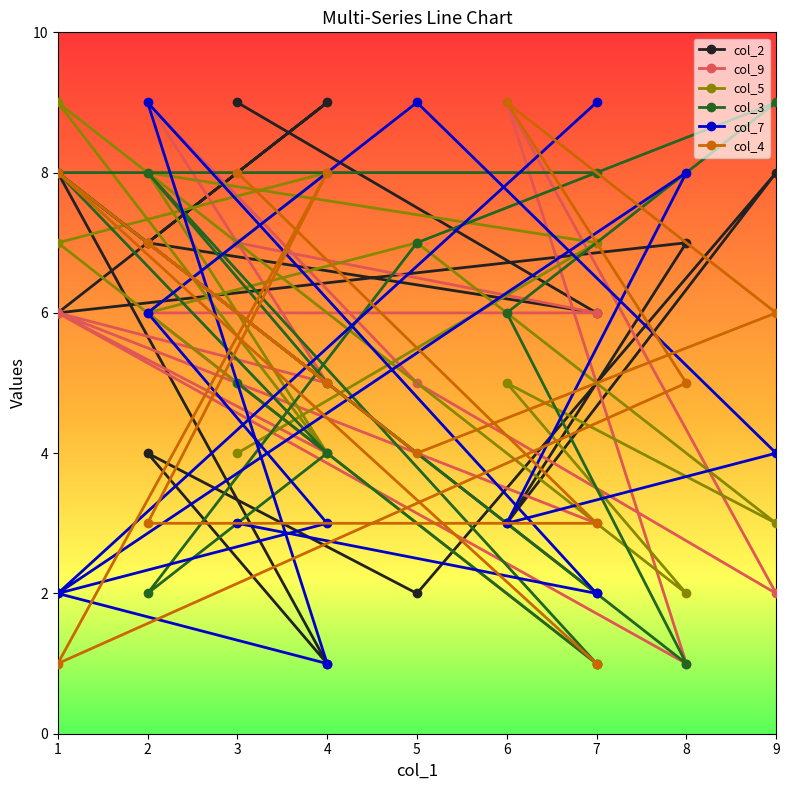

List the series in order of their peak value, lowest first.

col_2, col_9, col_5, col_3, col_7, col_4